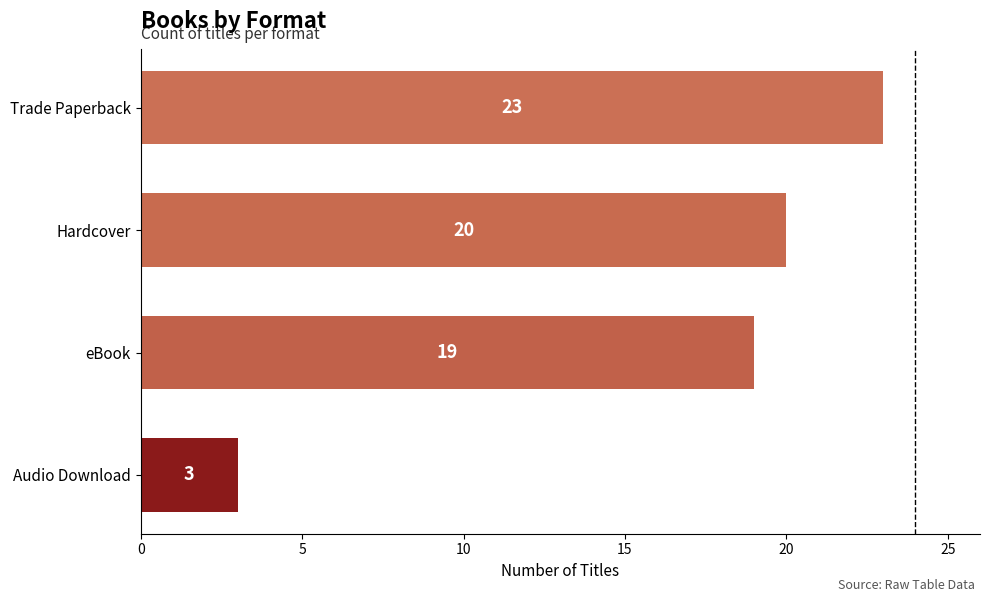

What is the ratio of the value at Hardcover to the value at Trade Paperback?

0.9